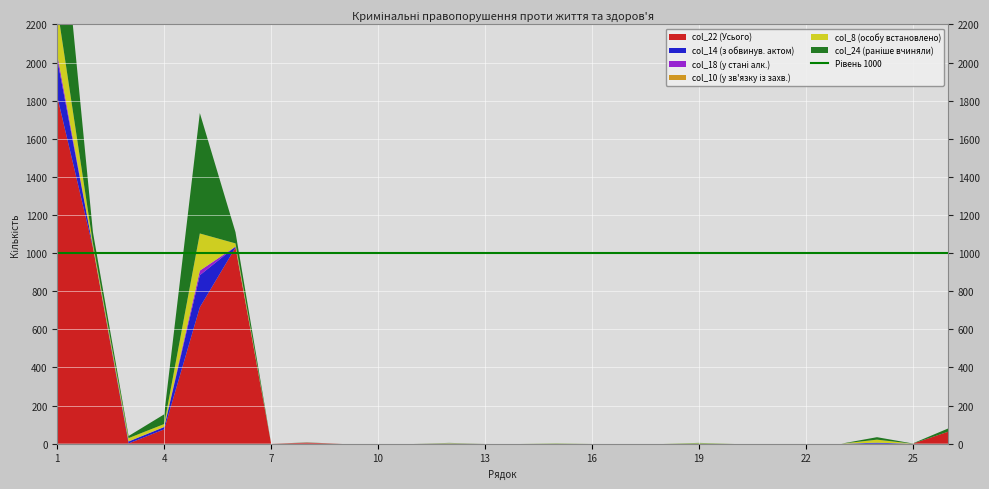

Reading left to right, transcribe all the data shown in this chart.

col_22: 1=1821	2=1029	3=1	4=75	5=716	6=1029	7=0	8=5	9=0	10=0	11=0	12=0	13=0	14=0	15=0	16=0	17=0	18=0	19=0	20=0	21=0	22=0	23=0	24=0	25=0	26=63
col_14: 1=195	2=5	3=10	4=12	5=168	6=5	7=0	8=0	9=0	10=0	11=0	12=1	13=0	14=0	15=0	16=0	17=0	18=0	19=0	20=0	21=0	22=0	23=0	24=5	25=0	26=0
col_18: 1=26	2=0	3=1	4=1	5=24	6=0	7=0	8=0	9=0	10=0	11=0	12=0	13=0	14=0	15=0	16=0	17=0	18=0	19=0	20=0	21=0	22=0	23=0	24=0	25=0	26=0
col_10: 1=0	2=0	3=0	4=0	5=0	6=0	7=0	8=0	9=0	10=0	11=0	12=0	13=0	14=0	15=0	16=0	17=0	18=0	19=0	20=0	21=0	22=0	23=0	24=0	25=0	26=0
col_8: 1=244	2=17	3=17	4=15	5=195	6=17	7=0	8=0	9=0	10=0	11=0	12=2	13=0	14=0	15=1	16=0	17=0	18=0	19=2	20=0	21=0	22=0	23=0	24=16	25=0	26=0
col_24: 1=753	2=59	3=11	4=51	5=632	6=59	7=0	8=1	9=0	10=0	11=0	12=1	13=0	14=0	15=1	16=0	17=0	18=0	19=2	20=0	21=0	22=0	23=0	24=13	25=1	26=17